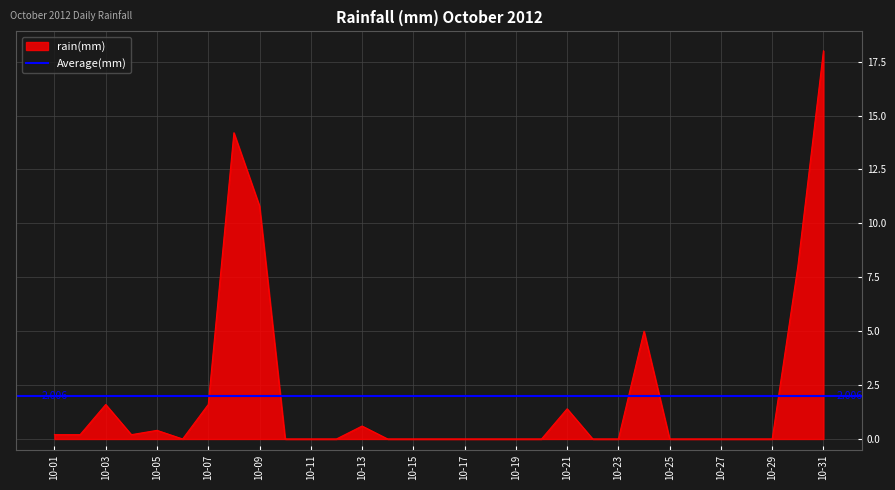

Reading left to right, what are all the values shown in this chart?

2012-10-01=0.2	2012-10-02=0.2	2012-10-03=1.6	2012-10-04=0.2	2012-10-05=0.4	2012-10-06=0.0	2012-10-07=1.6	2012-10-08=14.2	2012-10-09=10.8	2012-10-10=0.0	2012-10-11=0.0	2012-10-12=0.0	2012-10-13=0.6	2012-10-14=0.0	2012-10-15=0.0	2012-10-16=0.0	2012-10-17=0.0	2012-10-18=0.0	2012-10-19=0.0	2012-10-20=0.0	2012-10-21=1.4	2012-10-22=0.0	2012-10-23=0.0	2012-10-24=5.0	2012-10-25=0.0	2012-10-26=0.0	2012-10-27=0.0	2012-10-28=0.0	2012-10-29=0.0	2012-10-30=8.0	2012-10-31=18.0